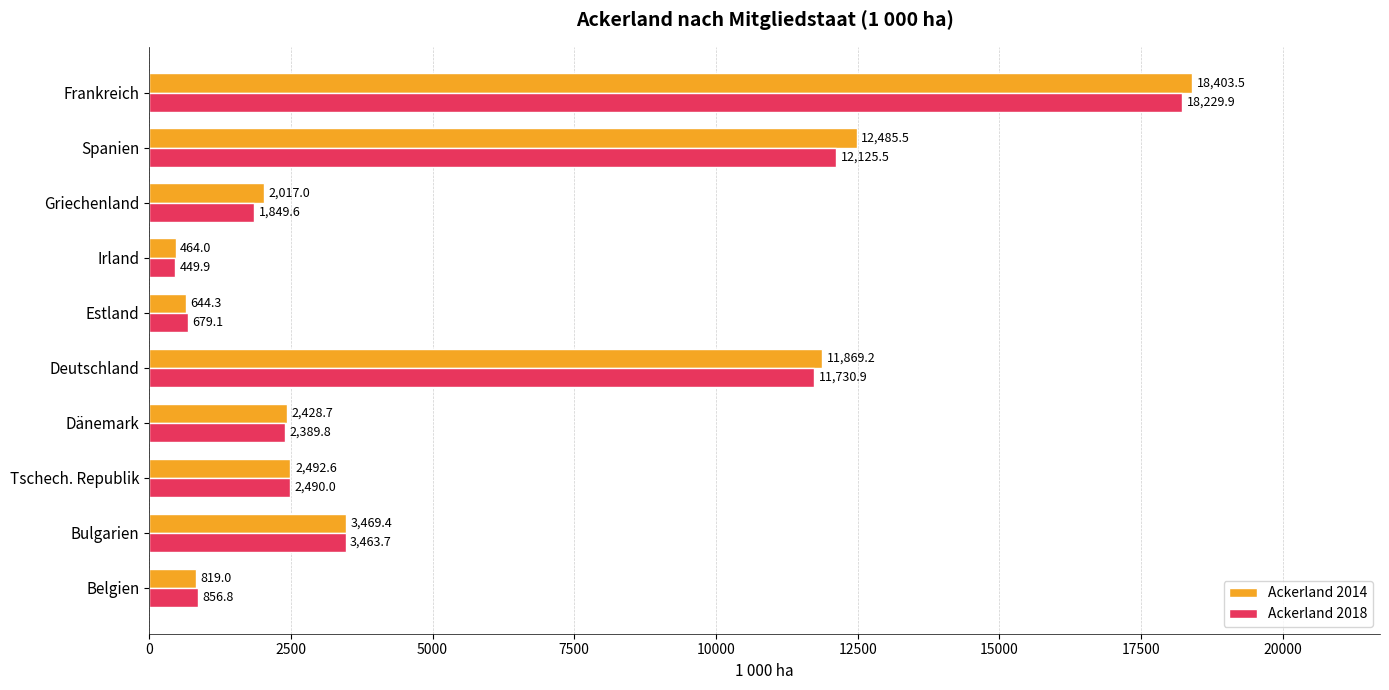

At how many categories does at least one series exceed 16069?

1